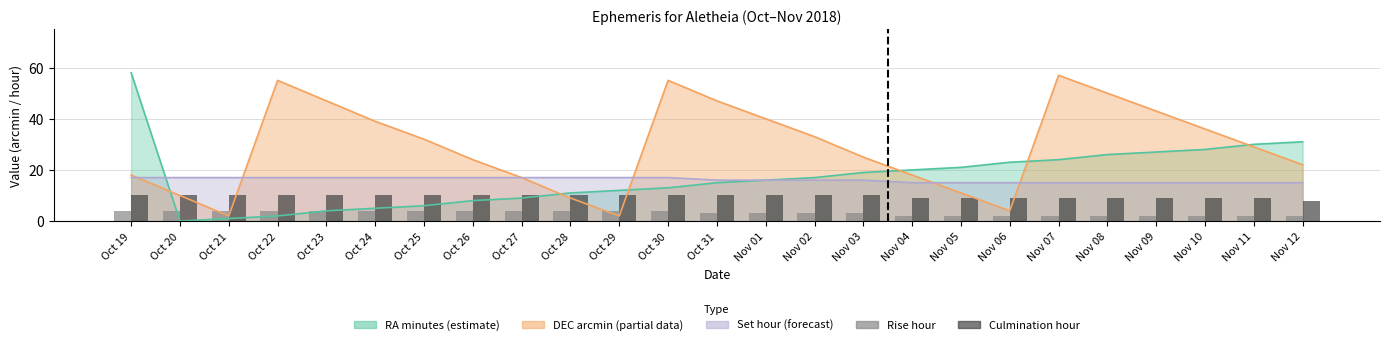

The value of Culmination hour at Oct 27 is 5. True or false?

False